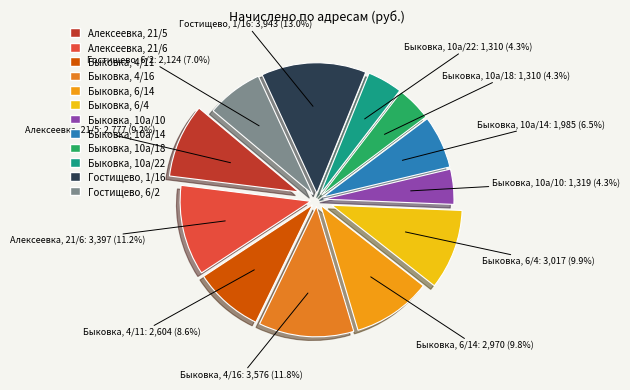

Rank the categories by value from highest to lowest.

Гостищево, 1/16, Быковка, 4/16, Алексеевка, 21/6, Быковка, 6/4, Быковка, 6/14, Алексеевка, 21/5, Быковка, 4/11, Гостищево, 6/2, Быковка, 10а/14, Быковка, 10а/10, Быковка, 10а/18, Быковка, 10а/22